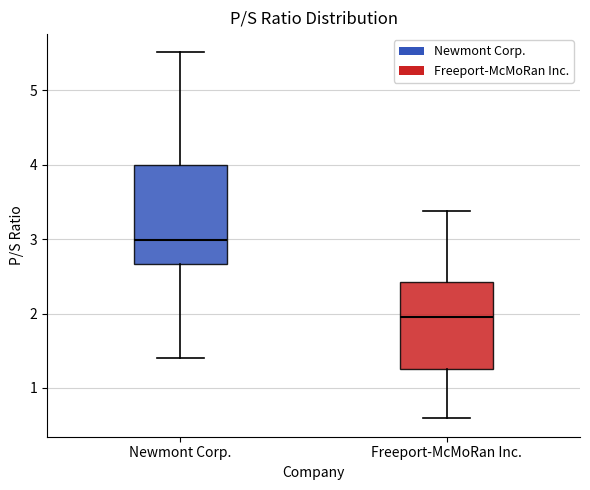

Reading left to right, read every box against the y-axis: the position of its median line, the range the box covers, and the ends of its whiskers. The values are not printed on the chart, so give them approximately, as read against the axis.

Newmont Corp.: median 3.0, box 2.7 to 4.0, whiskers 1.4 to 5.5
Freeport-McMoRan Inc.: median 2.0, box 1.3 to 2.4, whiskers 0.6 to 3.4